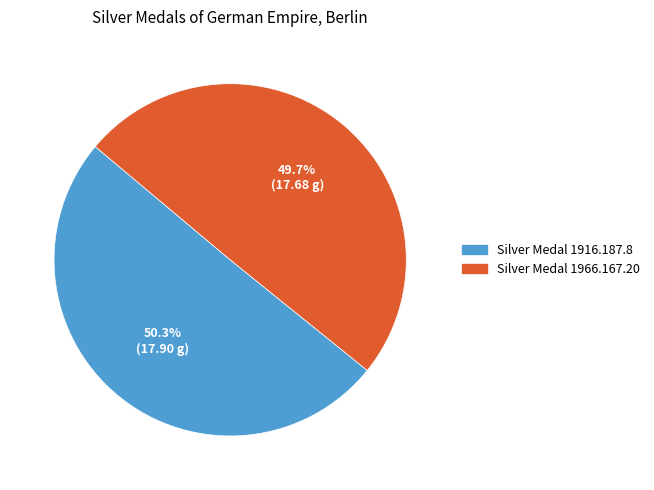

True or false: Silver Medal 1966.167.20 accounts for 50% of the total.

True